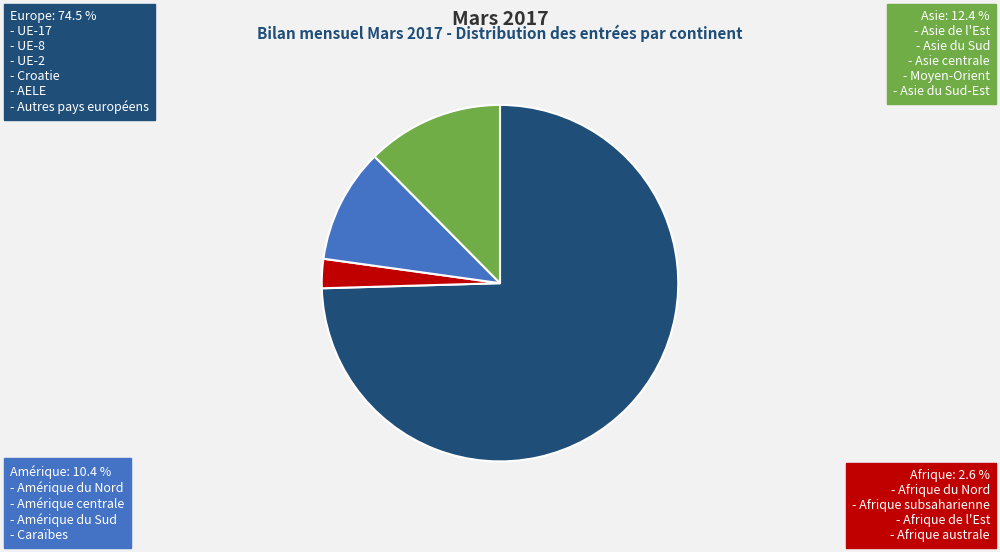

Does any single category account for the majority?

Yes